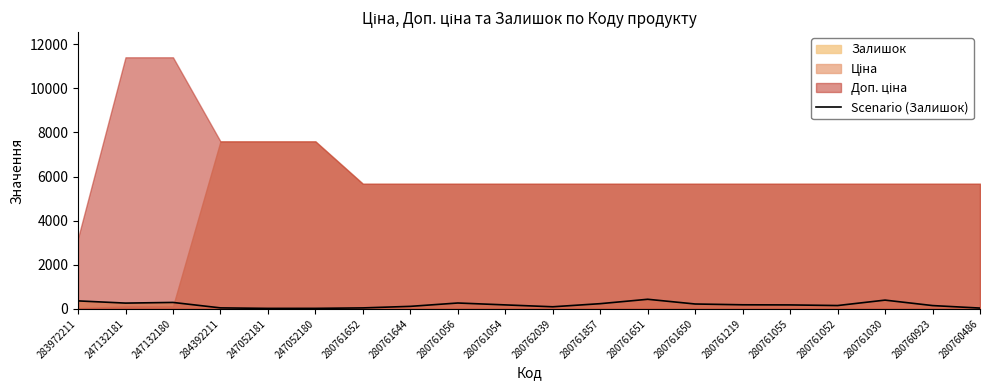

How many points are higher than both their immediate neighbors (excluding endpoints)?

4